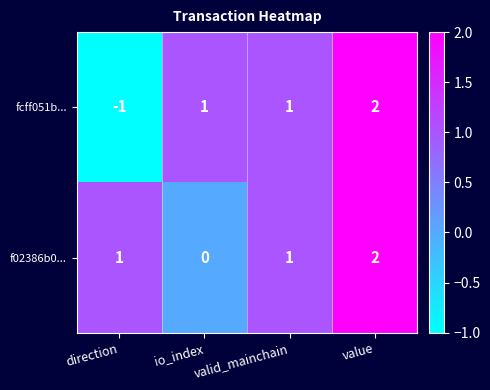

What is the sum of all f02386b0... values?

4